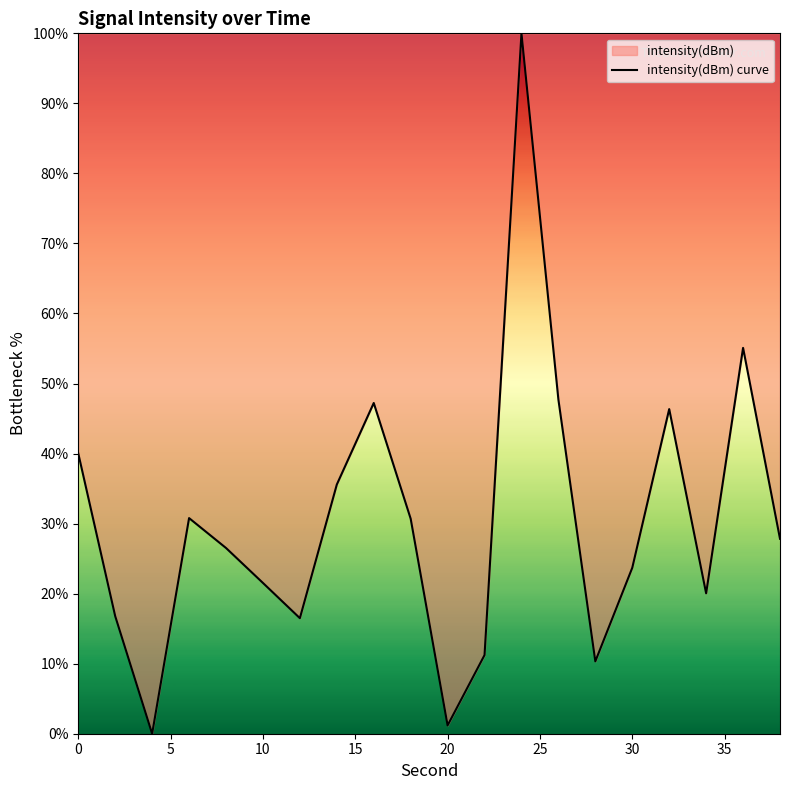

How many categories are shown in the chart?

20